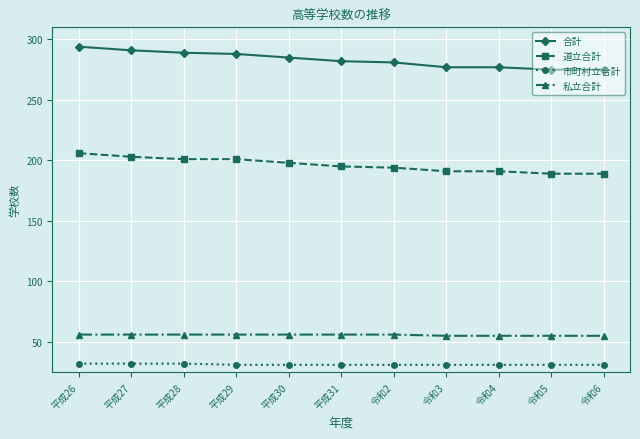

What is the spread (max minus min) of values at 令和2?

250